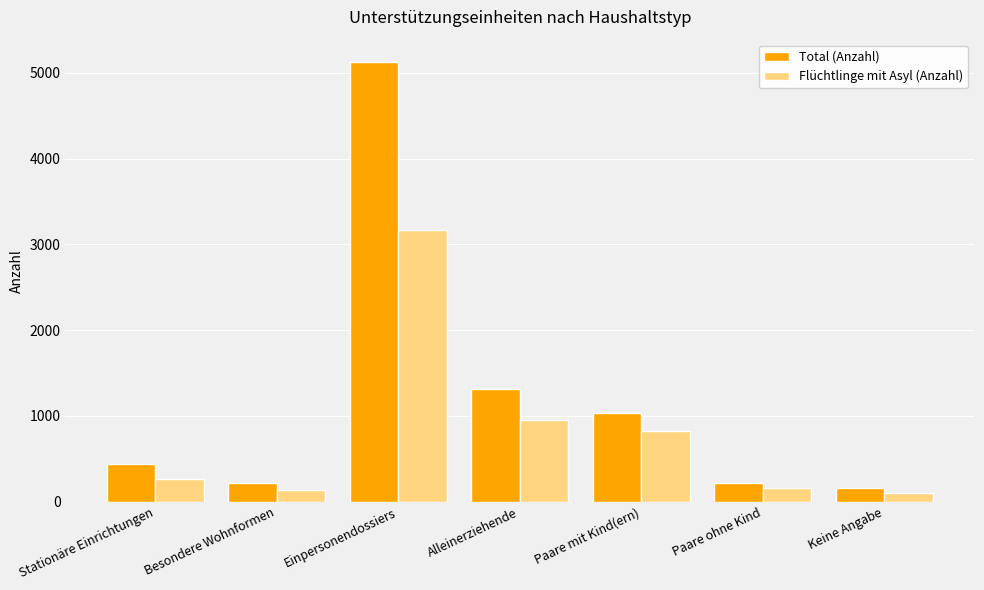

What is the label of the 5th bar from the left?

Paare mit Kind(ern)